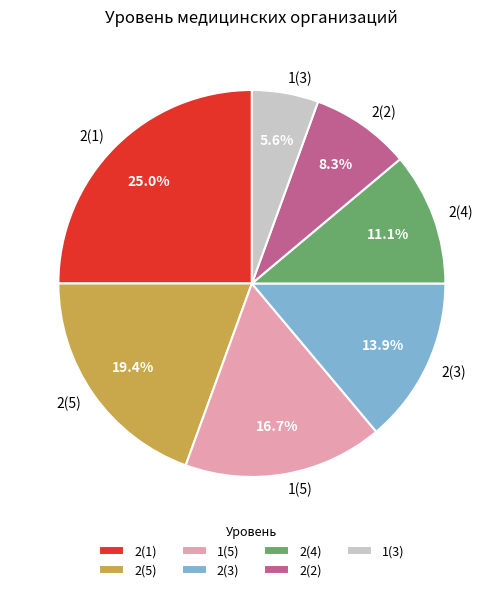

Rank the categories by value from lowest to highest.

1(3), 2(2), 2(4), 2(3), 1(5), 2(5), 2(1)